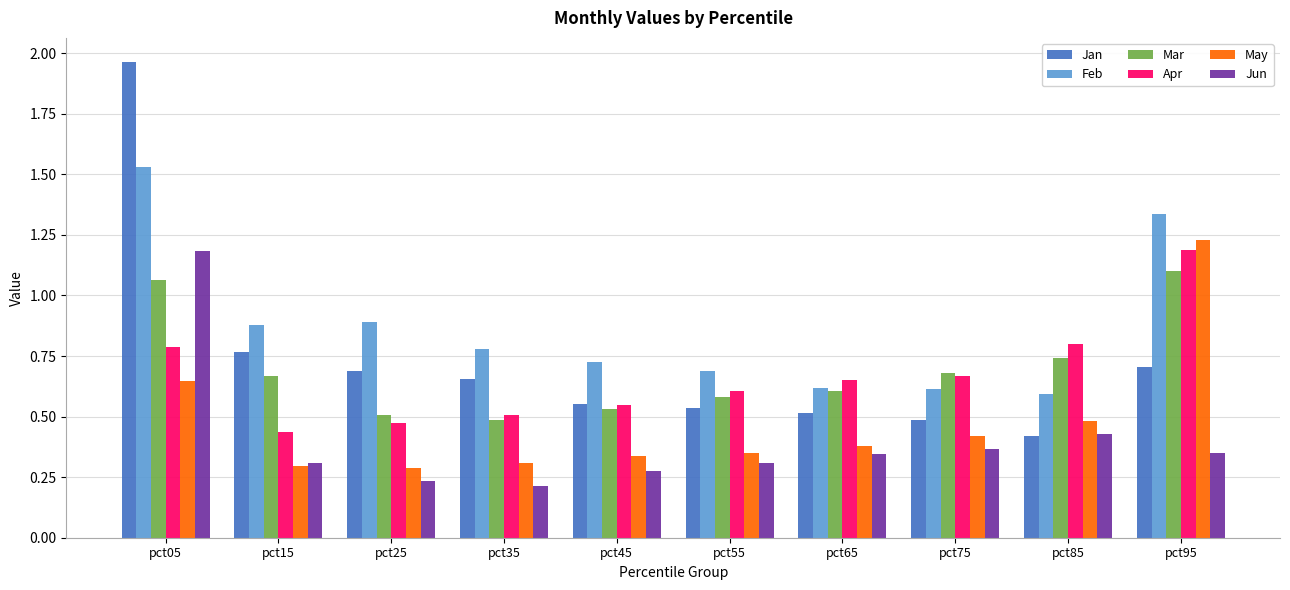

Between pct05 and pct85, which series saw the biggest shift?

Jan